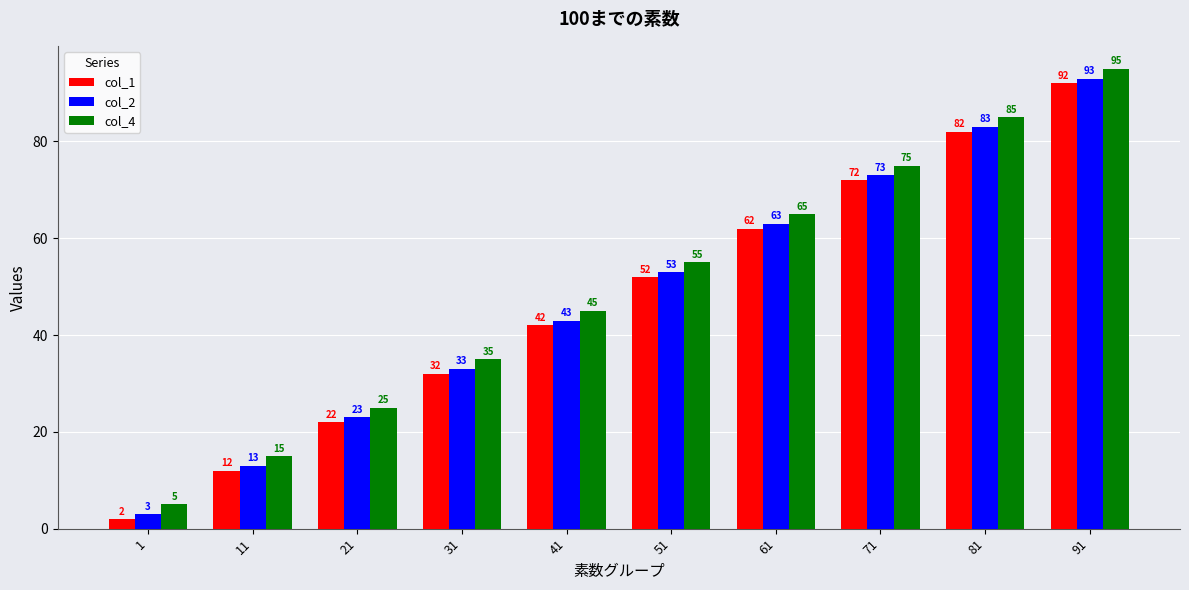

True or false: col_2 has a value of 93 at 91.

True